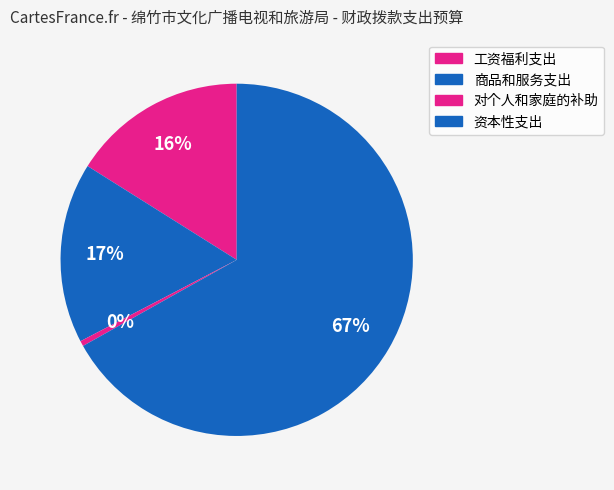

How many slices are in this pie chart?

4